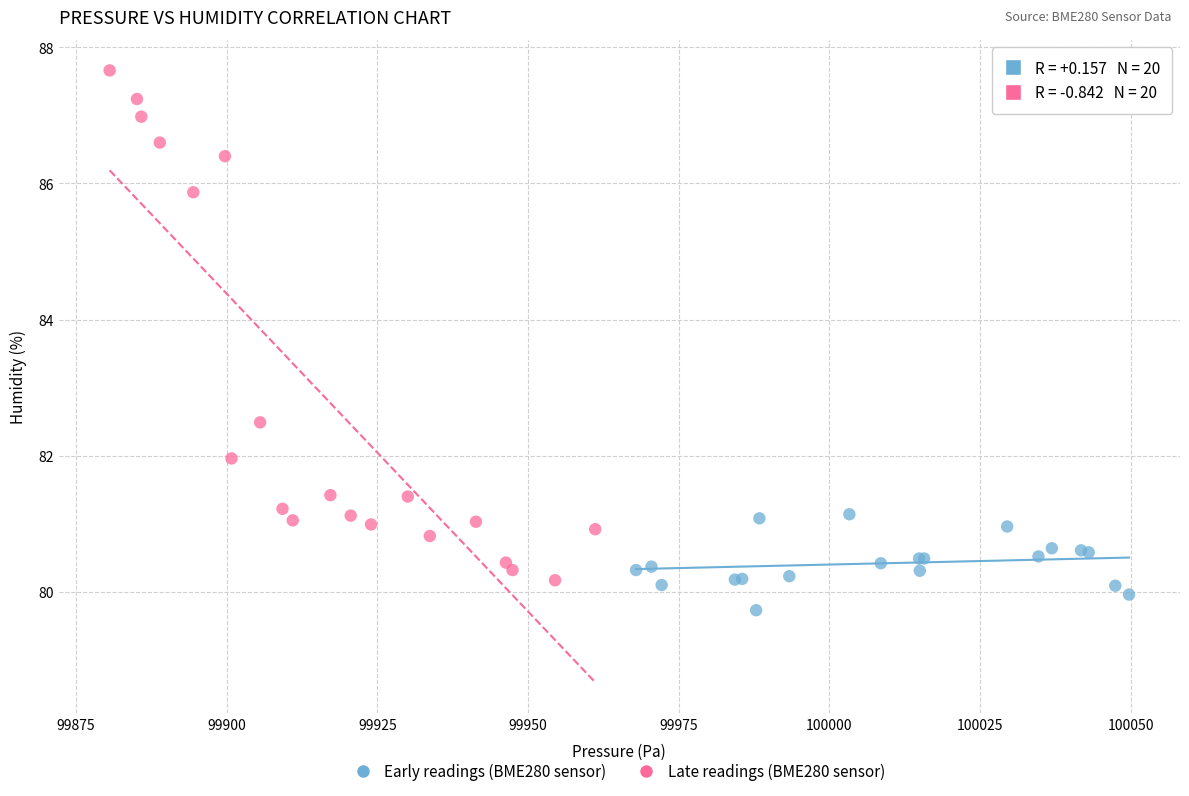

Which series has the largest Y range (max minus min)?

Late readings (BME280 sensor)